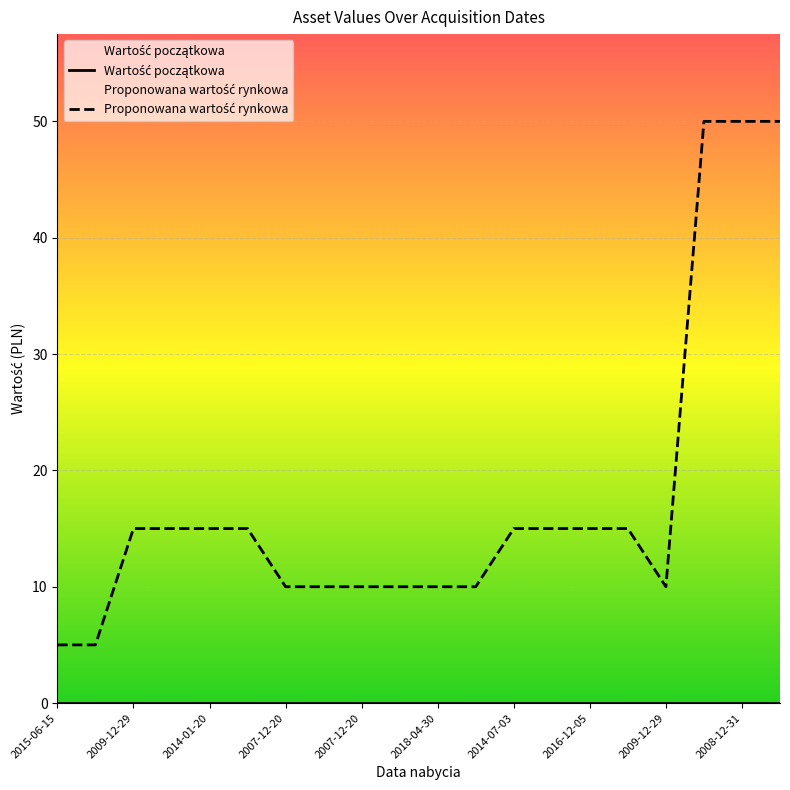

How many lines are shown in the chart?

2